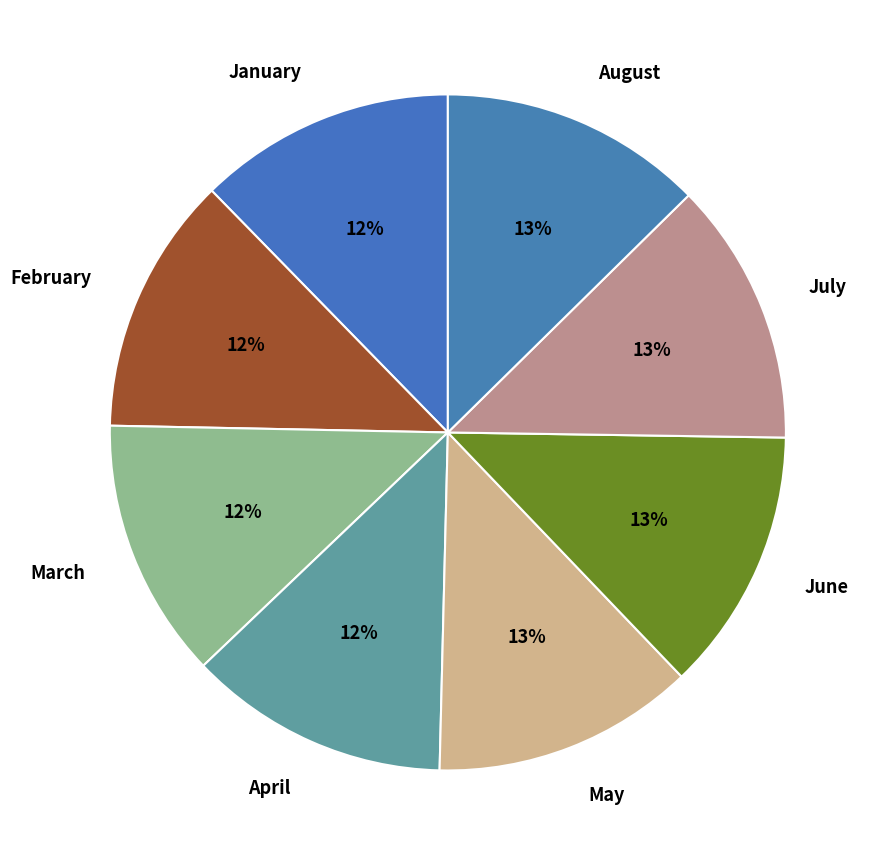

Is there any slice that represents more than half of the pie?

No